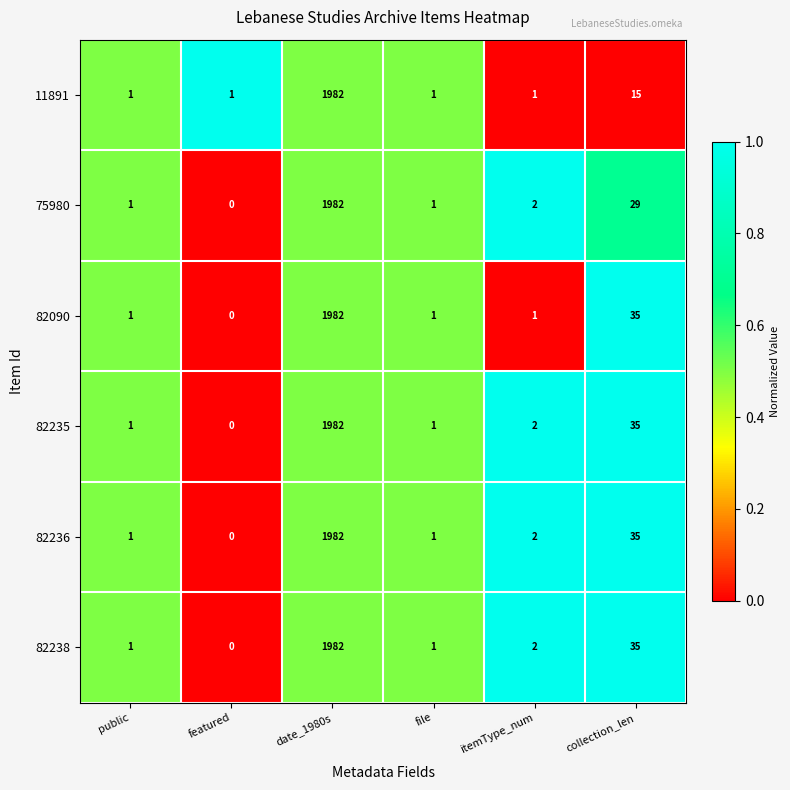

True or false: 82238 has a value of 60 at collection_len.

False